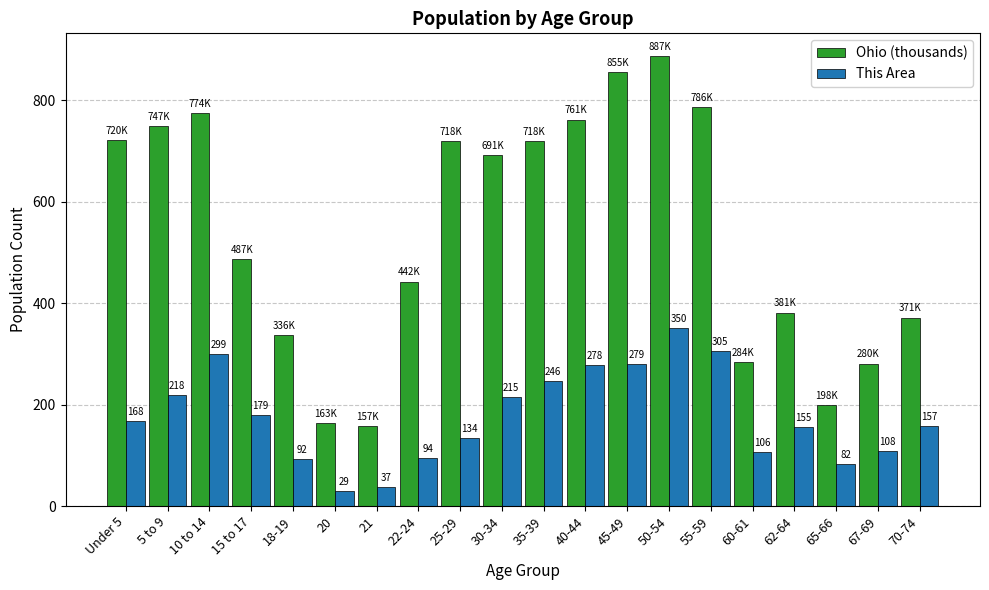

At which category does the chart reach its minimum across all series?

20